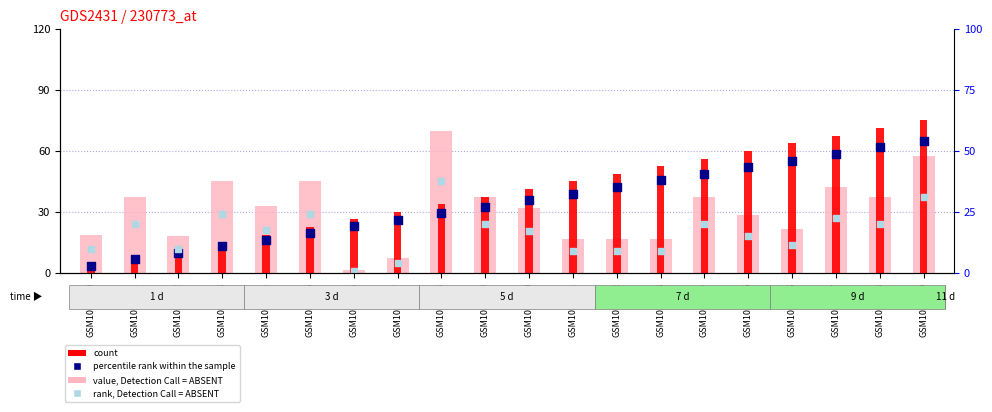

Which series reaches the maximum Y coordinate?

count